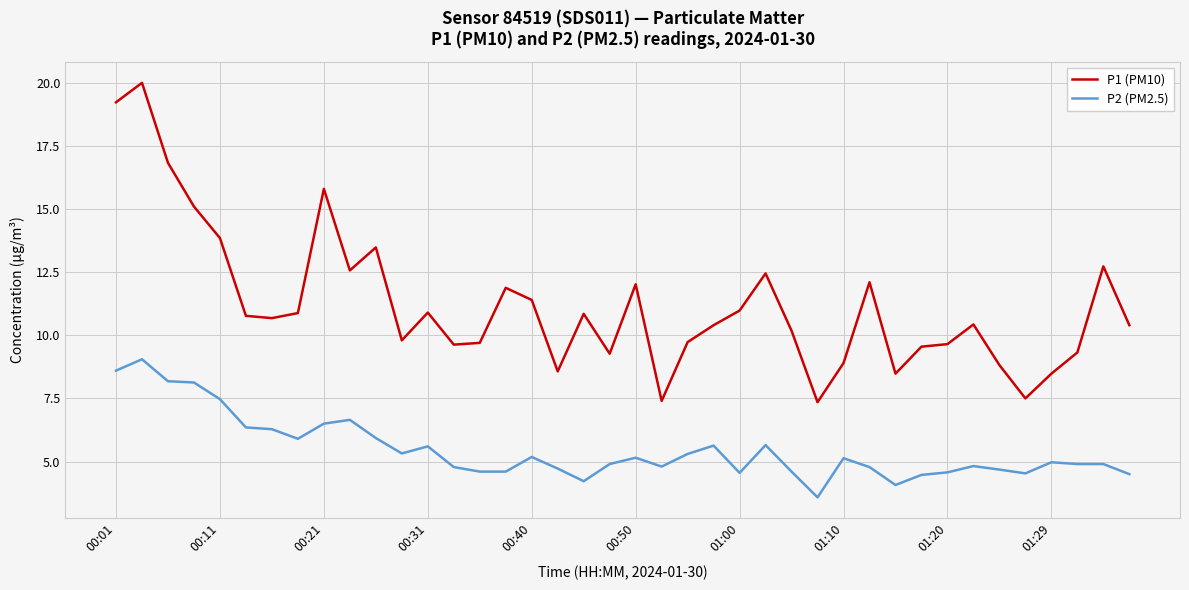

Which series has the largest total across all categories?

P1 (PM10)